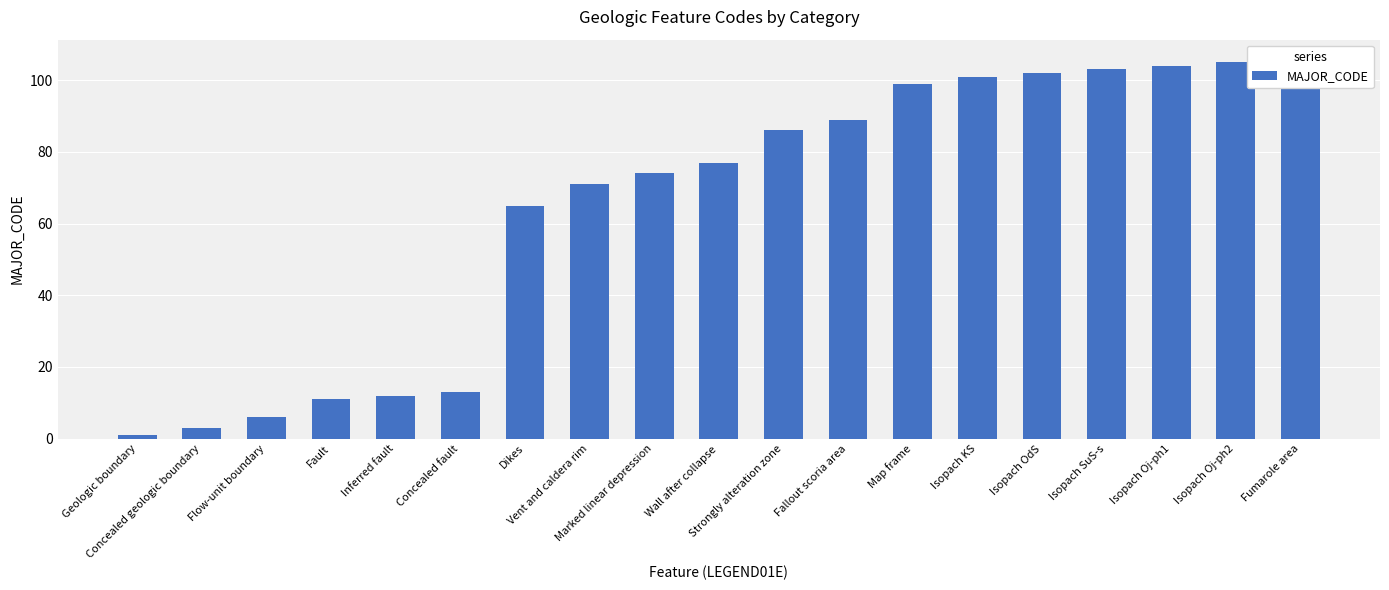

Read the value at Isopach SuS-s, to the nearest 50.

100